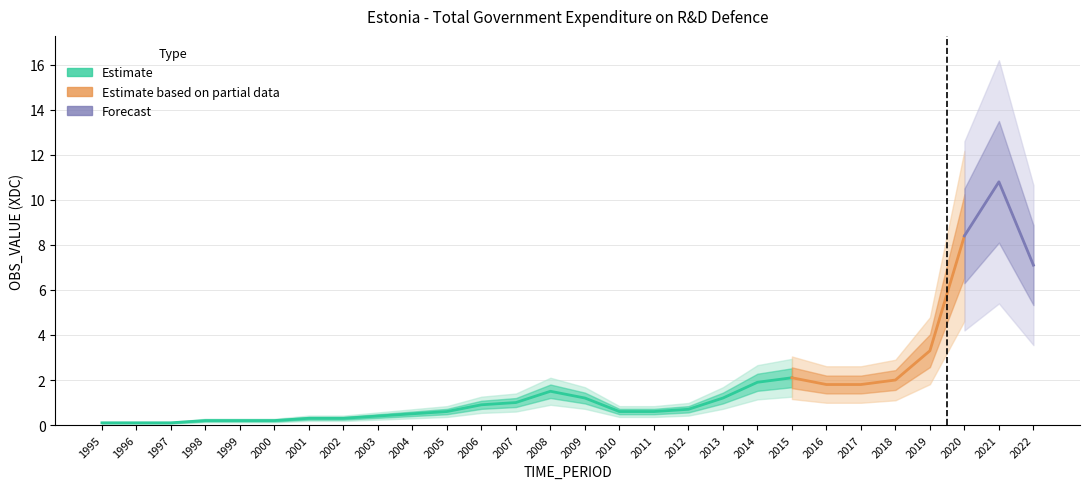

Reading right to left, list all the values displayed in this chart.

2022=7.1	2021=10.8	2020=8.4	2019=3.3	2018=2.0	2017=1.8	2016=1.8	2015=2.1	2014=1.9	2013=1.2	2012=0.7	2011=0.6	2010=0.6	2009=1.2	2008=1.5	2007=1.0	2006=0.9	2005=0.6	2004=0.5	2003=0.4	2002=0.3	2001=0.3	2000=0.2	1999=0.2	1998=0.2	1997=0.1	1996=0.1	1995=0.1